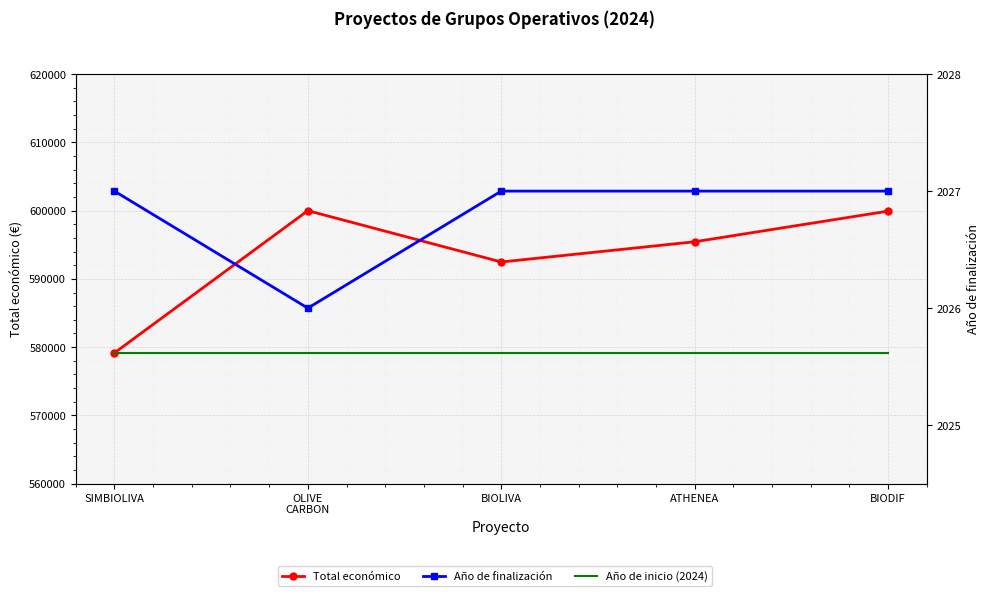

True or false: Año de inicio (2024) has a value of 1034980 at ATHENEA.

False